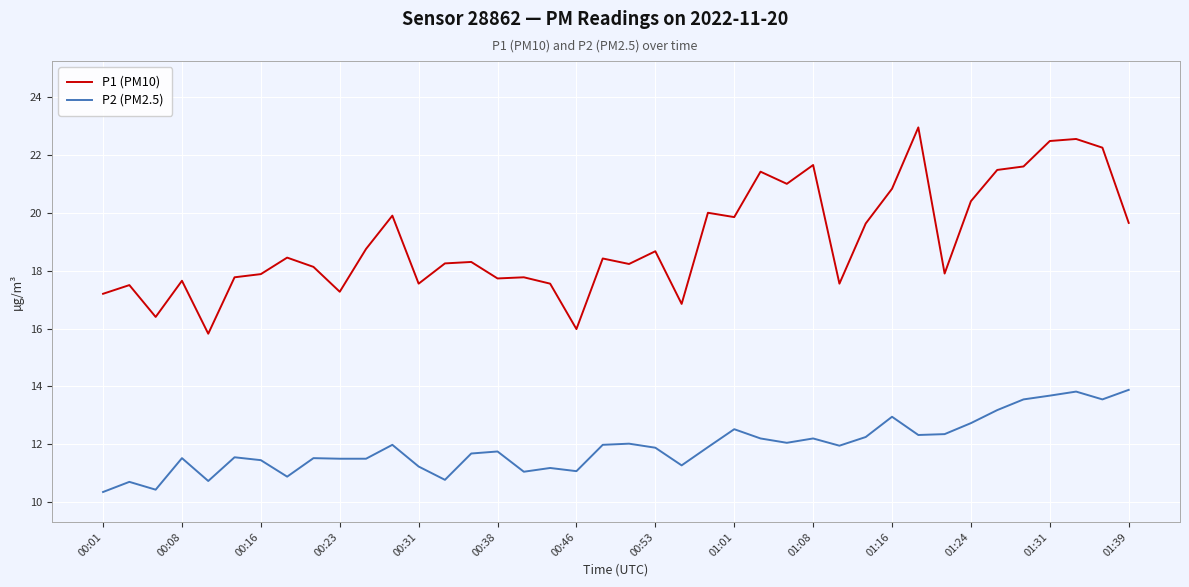

Which series has the largest total across all categories?

P1 (PM10)